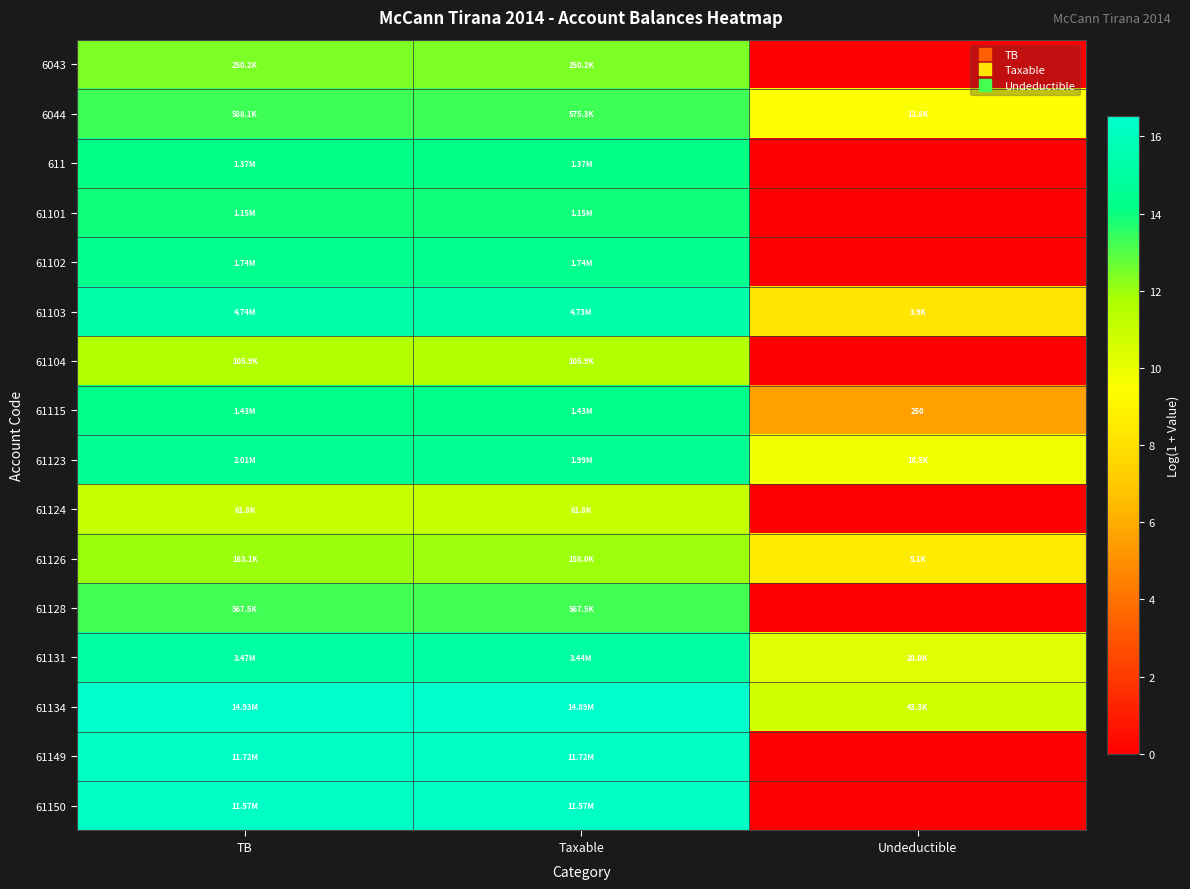

List the labels in order of 61150 value, largest first.

TB, Taxable, Undeductible